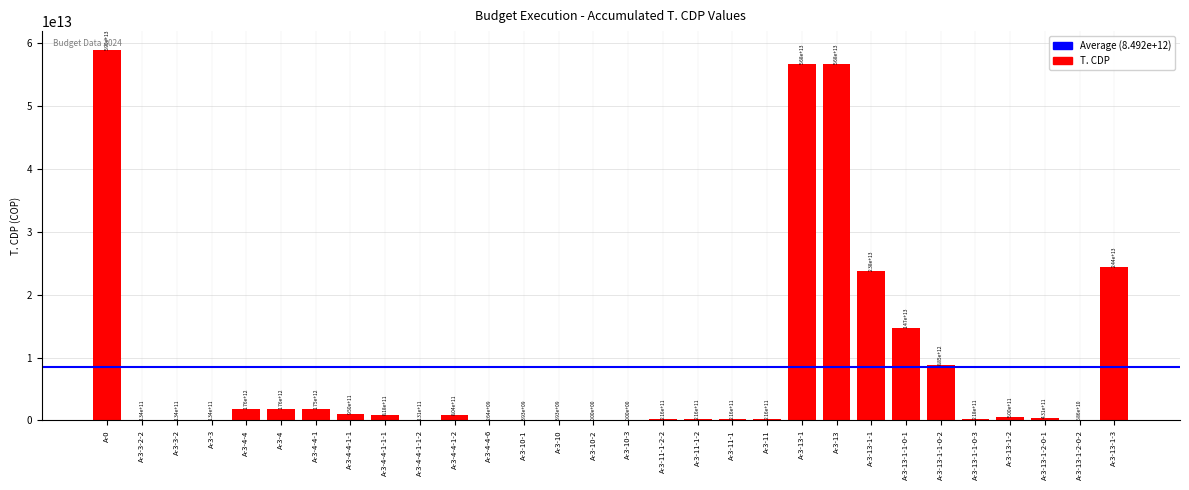

Approximately how many times larger is the value at A-3-4 compared to A-3-4-4-1?

1.0